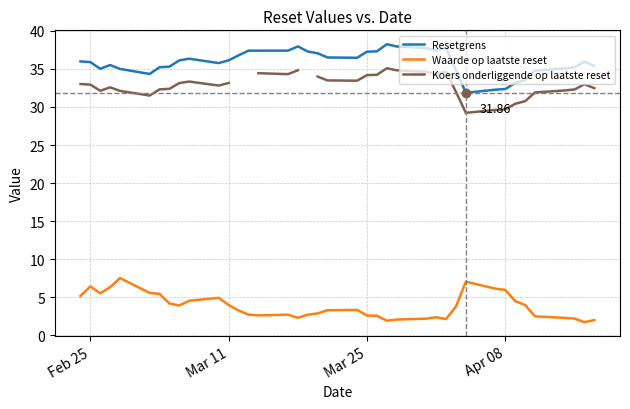

How many distinct data groups are displayed?

3